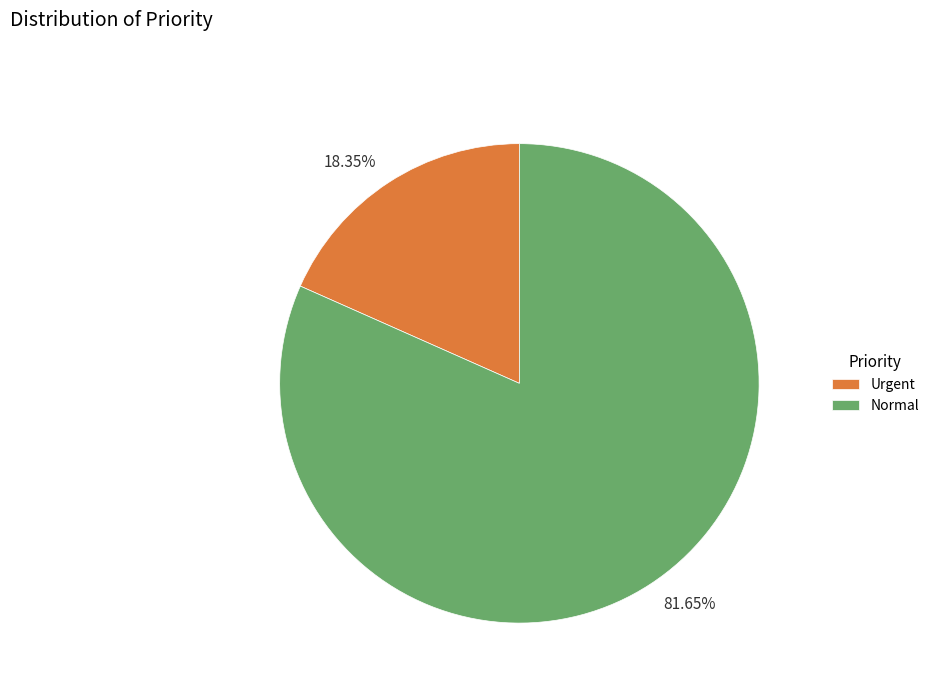

Combined, what portion of the pie is Normal and Urgent?

100.0%